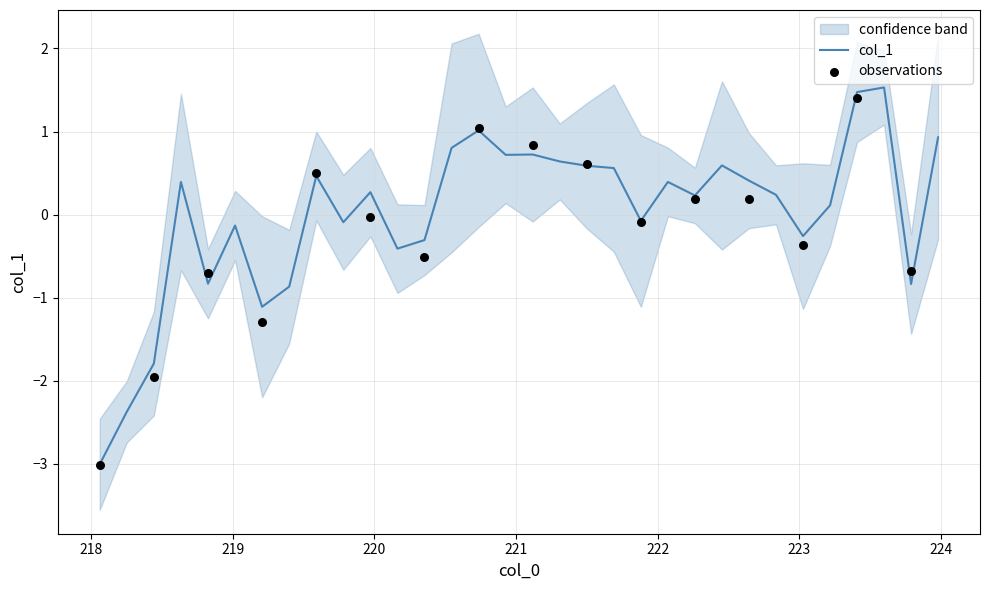

Which has a higher value, 219.2067 or 221.6902?

221.6902